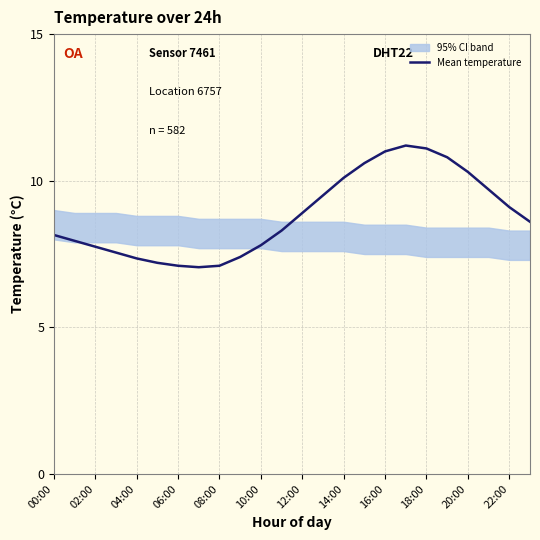

The Mean temperature series shows 7.4 at 16:00. True or false?

False